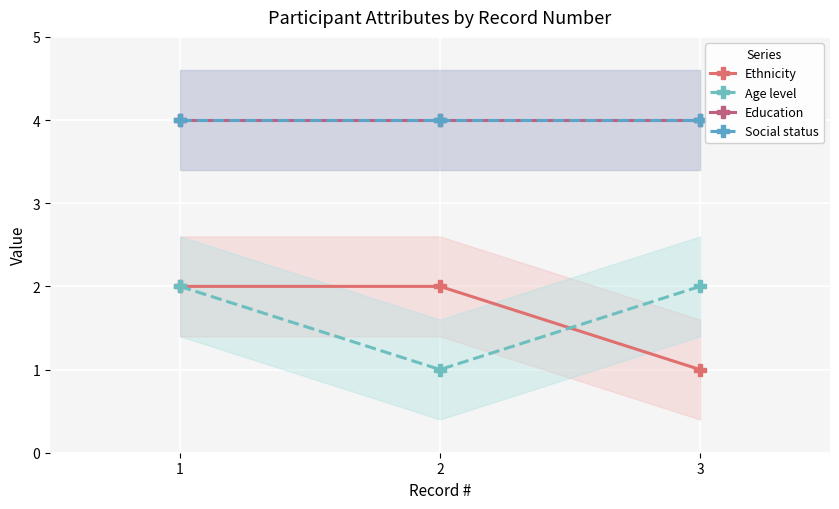

What is the difference between the highest and lowest values at 3?

3